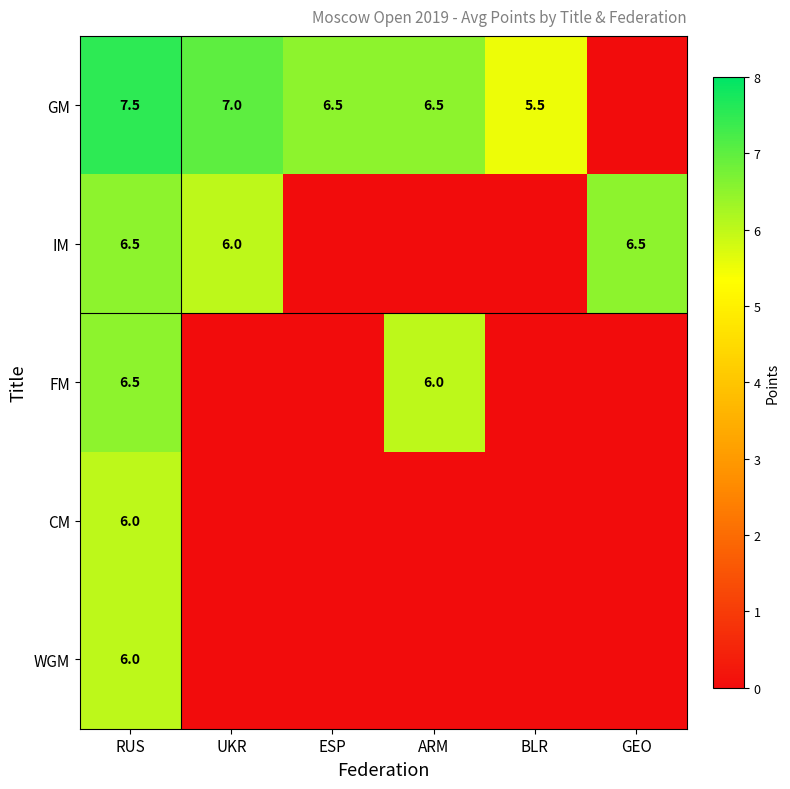

The value of WGM at RUS is 6.0. True or false?

True